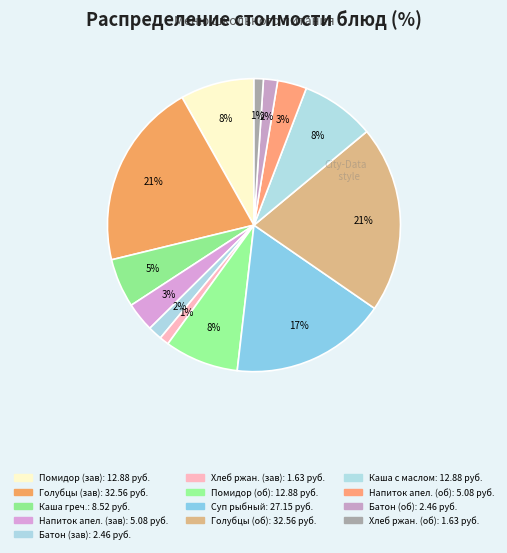

How many slices are in this pie chart?

13